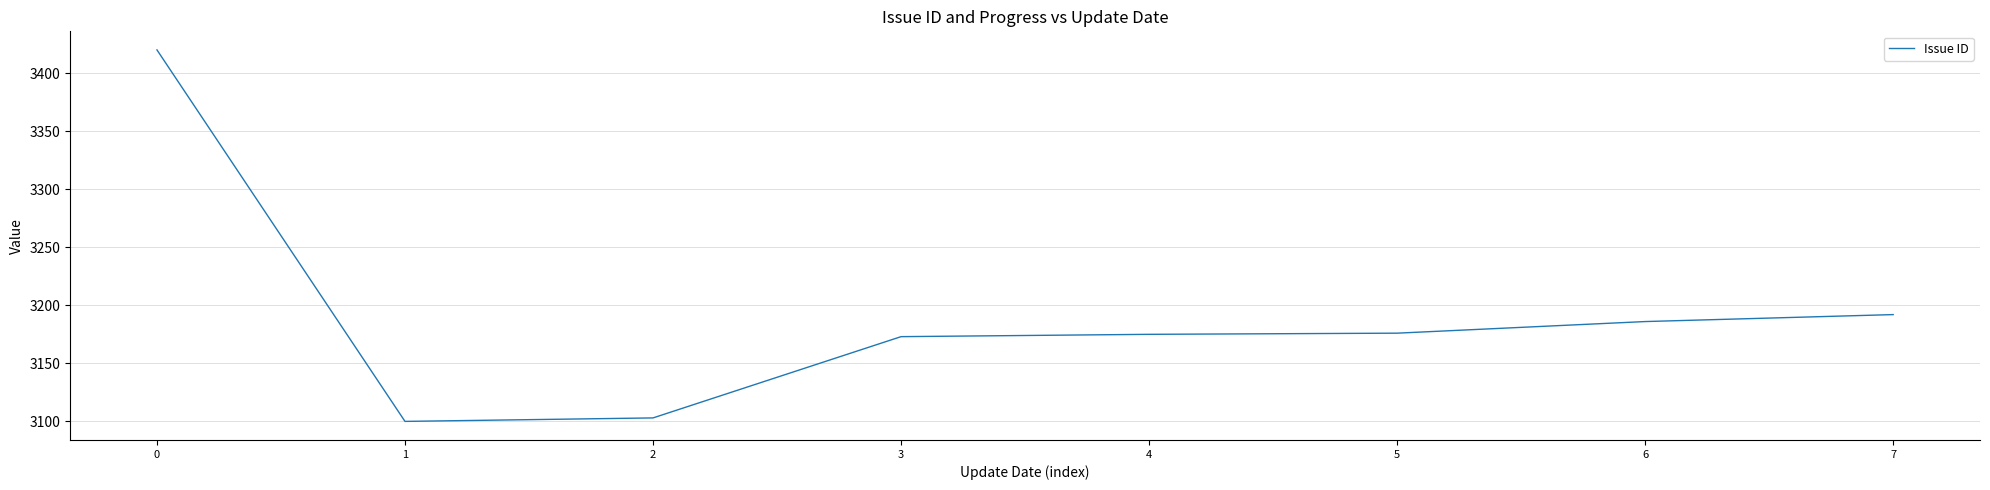

Is it true that the value at 3 is 651?

False